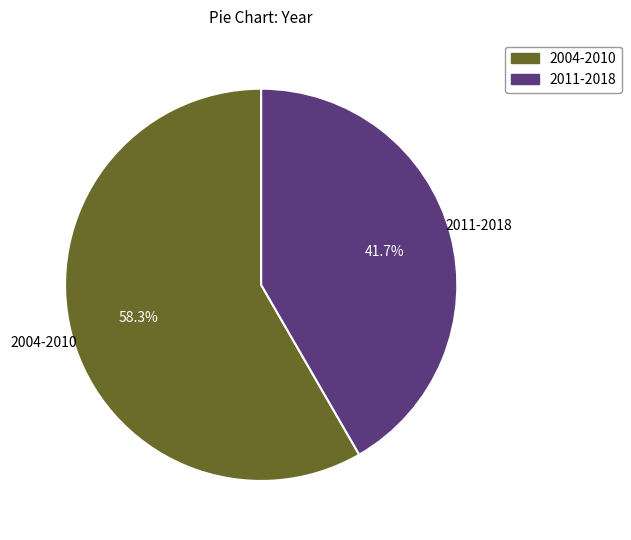

Count the number of slices in the pie.

2